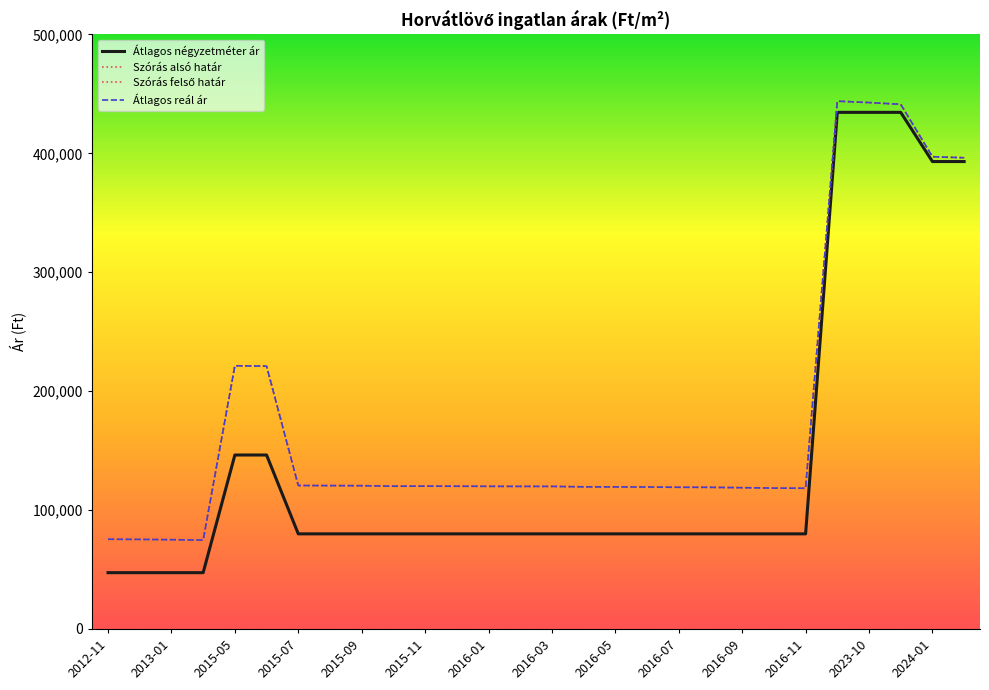

Does the chart have visible grid lines?

No